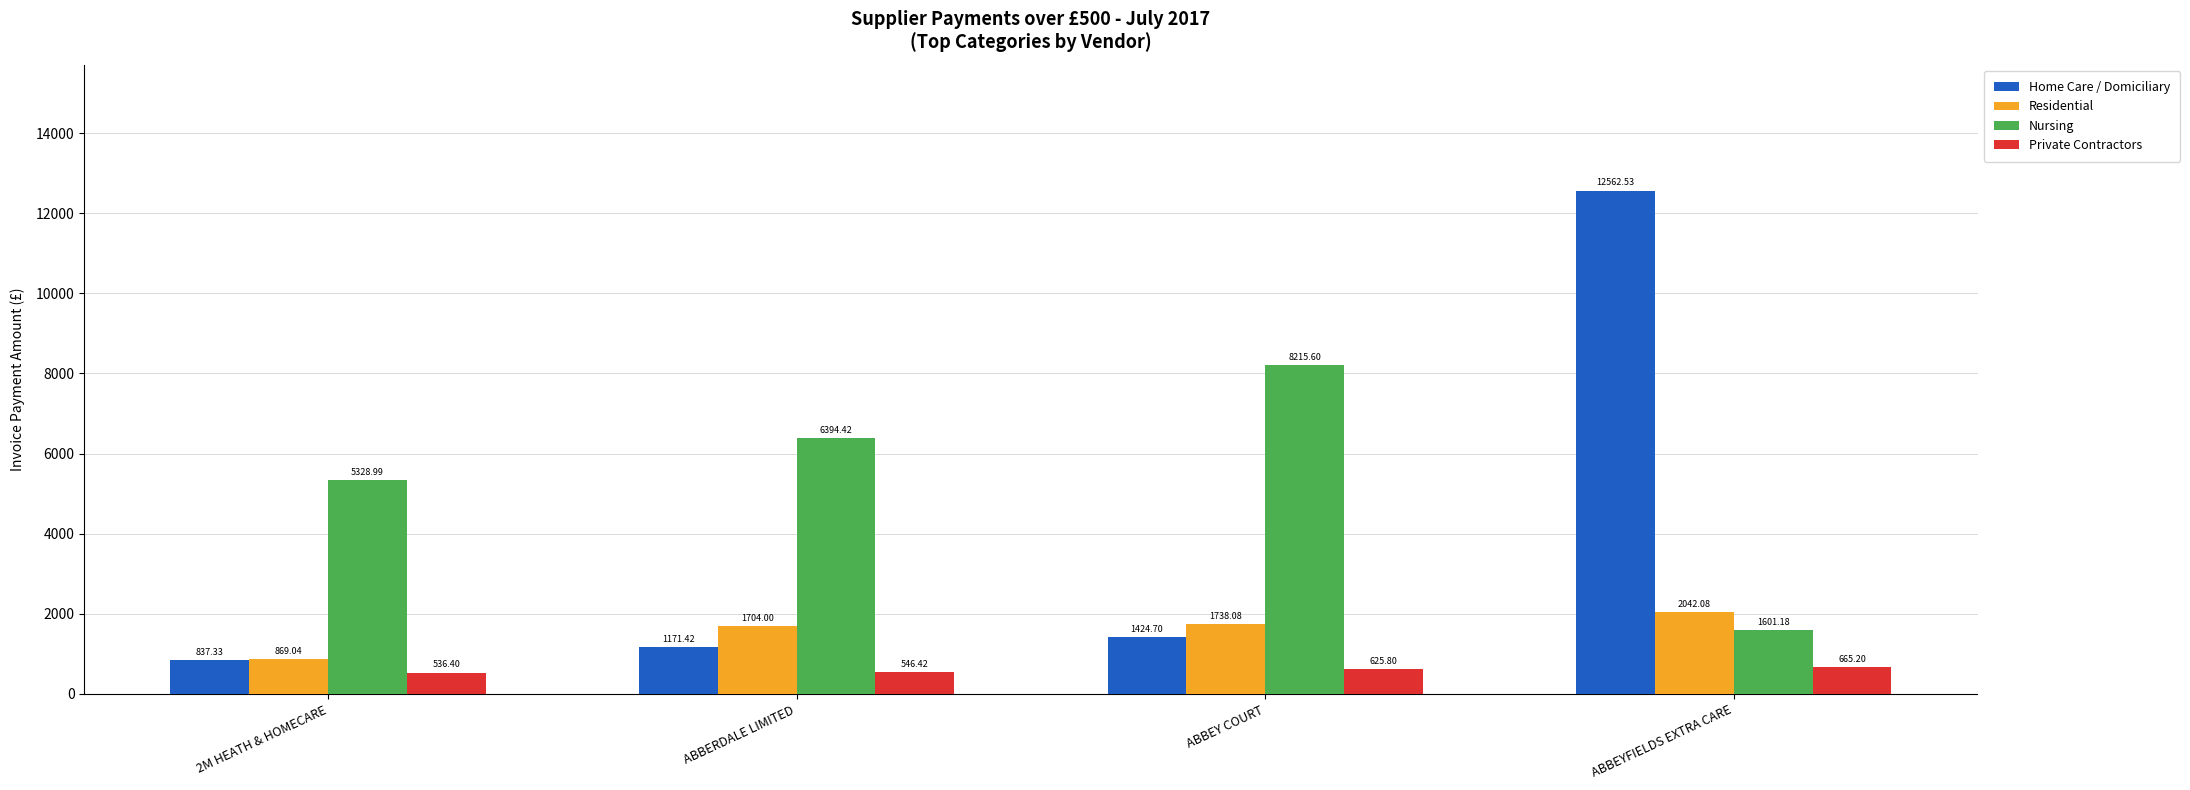

True or false: Home Care / Domiciliary has a value of 12562.5 at ABBEYFIELDS EXTRA CARE.

True